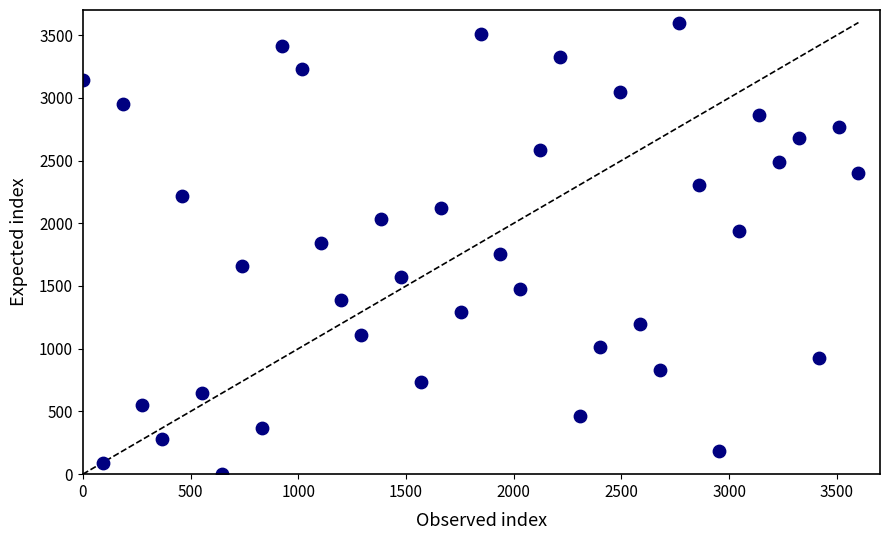

What is the range of X values (max minus min)?

3600.0